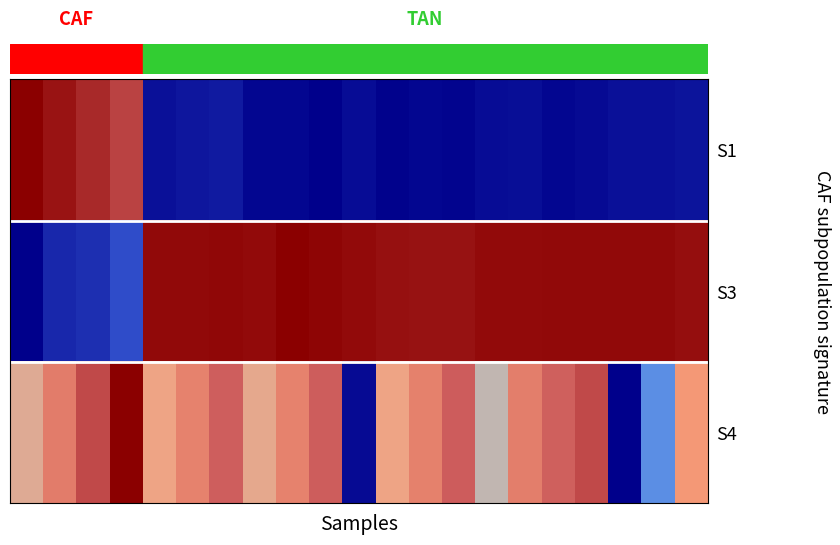

Which series has the largest total across all categories?

S3